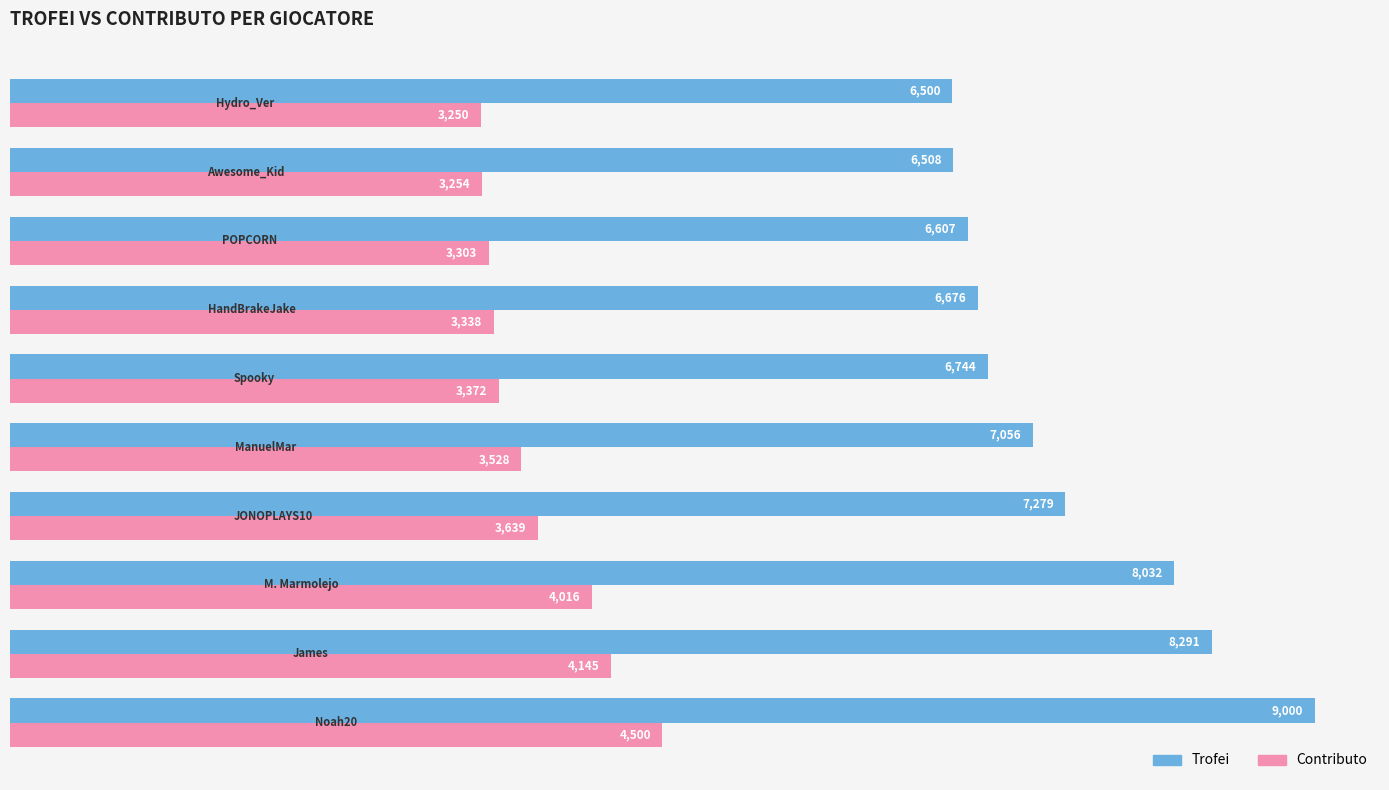

What is the sum of all Trofei values?

72693